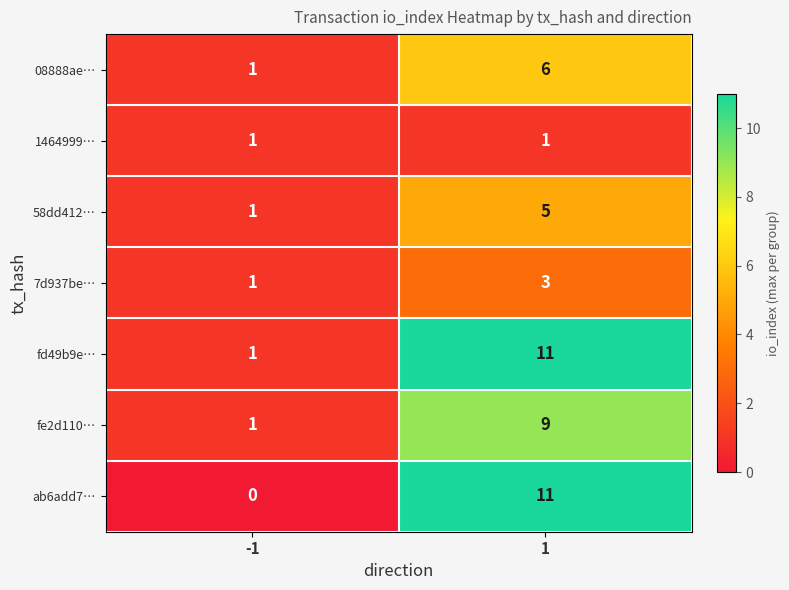

Which series has the largest range (max minus min)?

ab6add7…